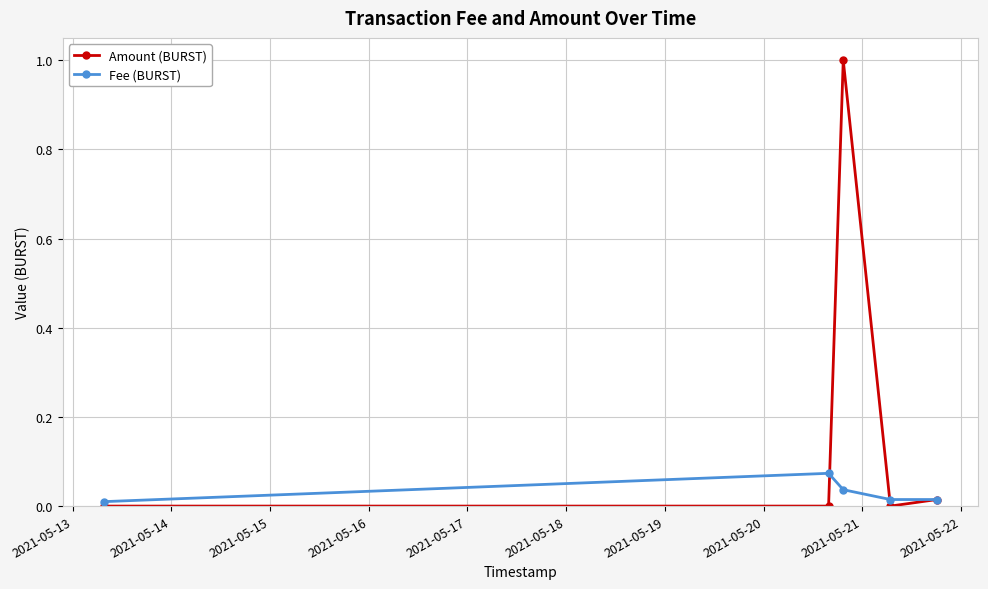

How many categories are shown in the chart?

5